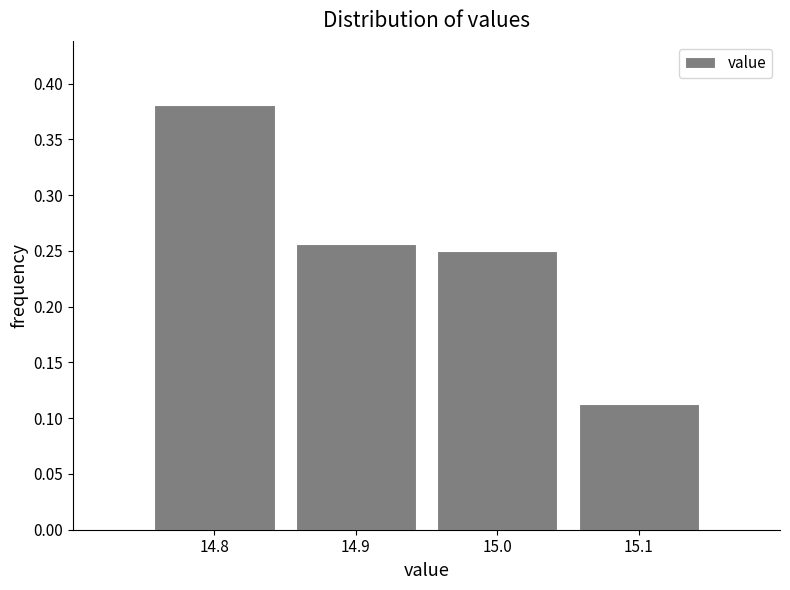

The chart shows a value of 0.4 at 14.9. True or false?

False